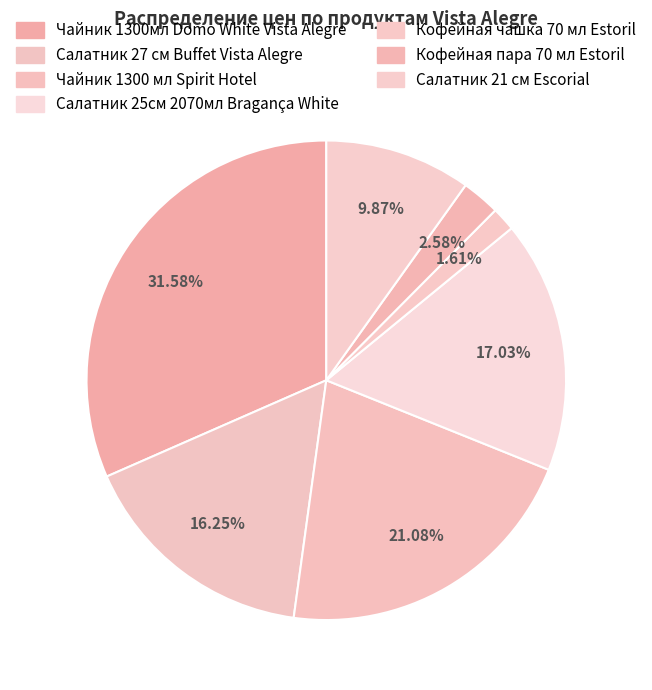

How many segments does this pie chart have?

7